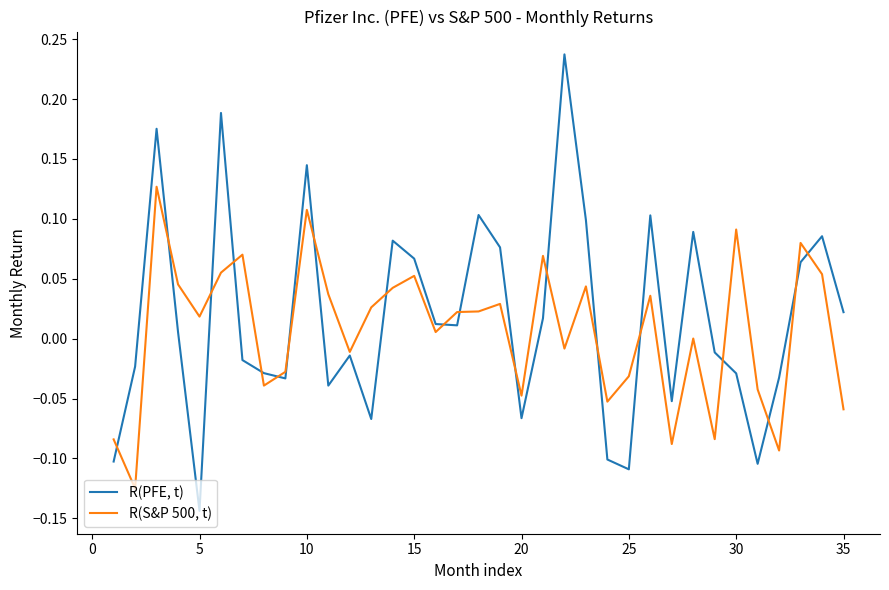

List the series in order of their overall mean, lowest first.

R(S&P 500, t), R(PFE, t)